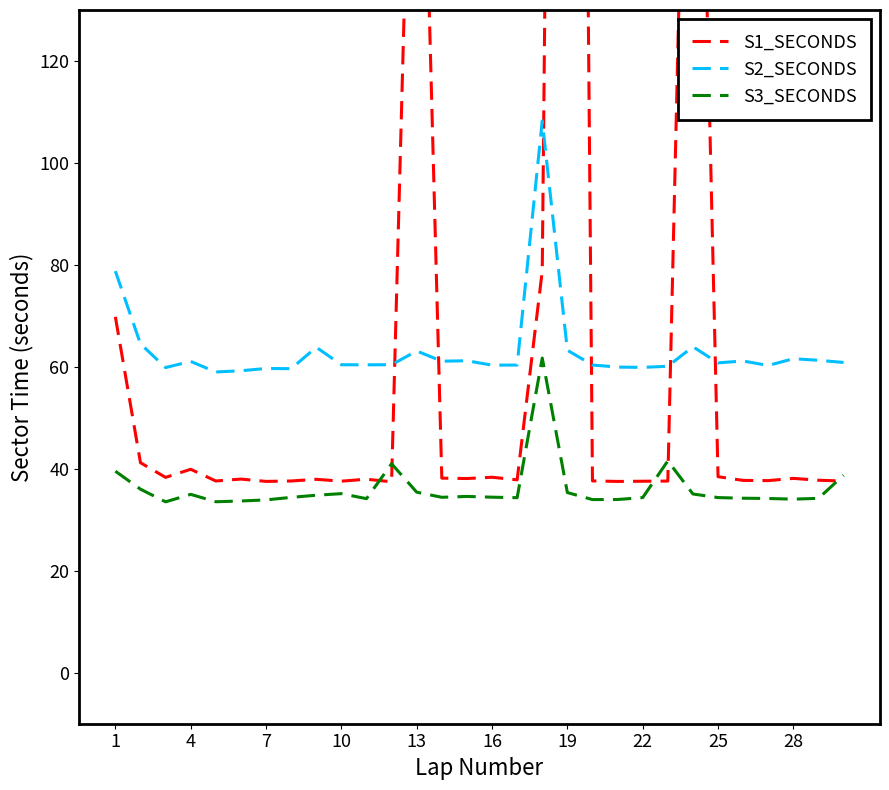

What are all the series names shown in the legend?

S1_SECONDS, S2_SECONDS, S3_SECONDS